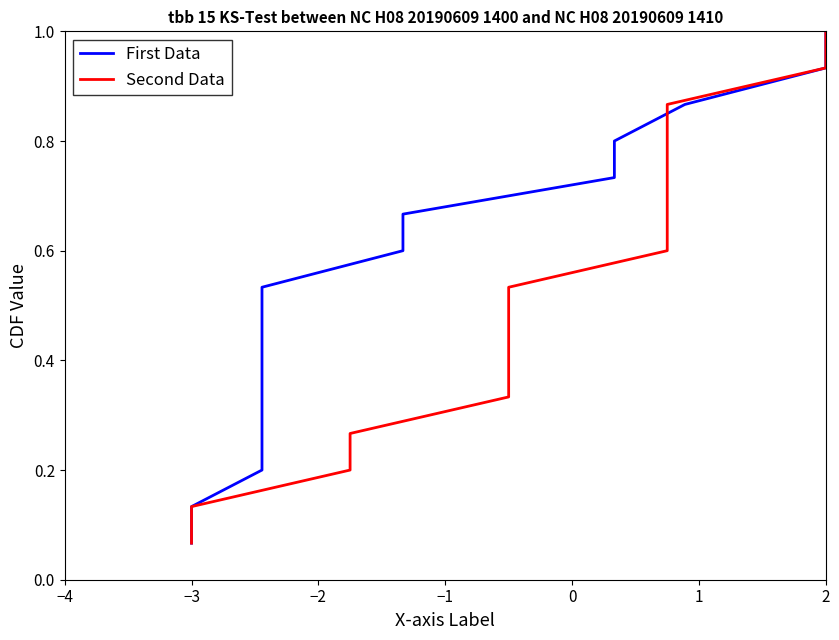

How many categories are shown in the chart?

15